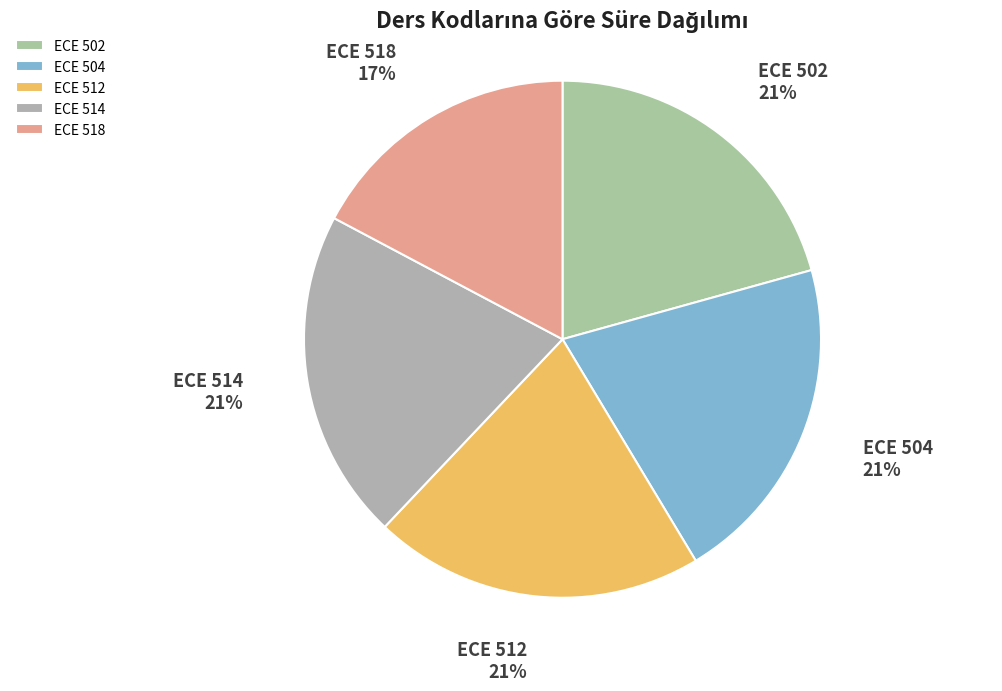

Do ECE 514 and ECE 512 together represent more than half of the pie?

No